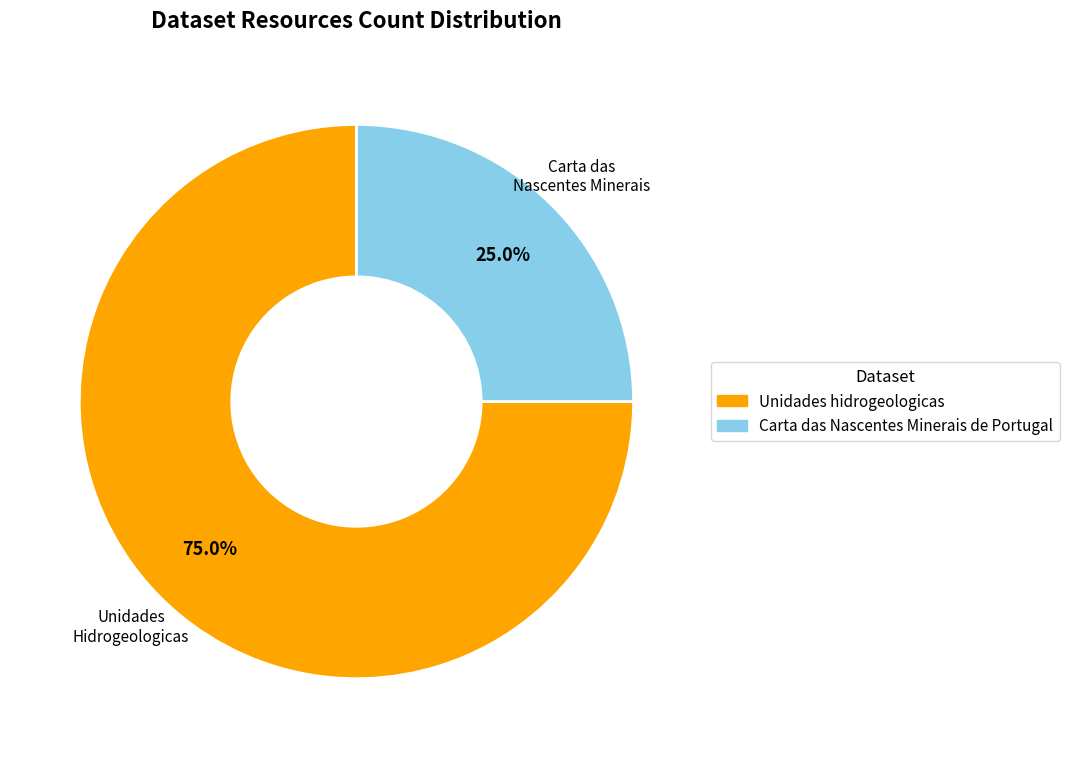

What is the ratio of the value at Carta das Nascentes Minerais de Portugal to the value at Unidades hidrogeologicas?

0.3